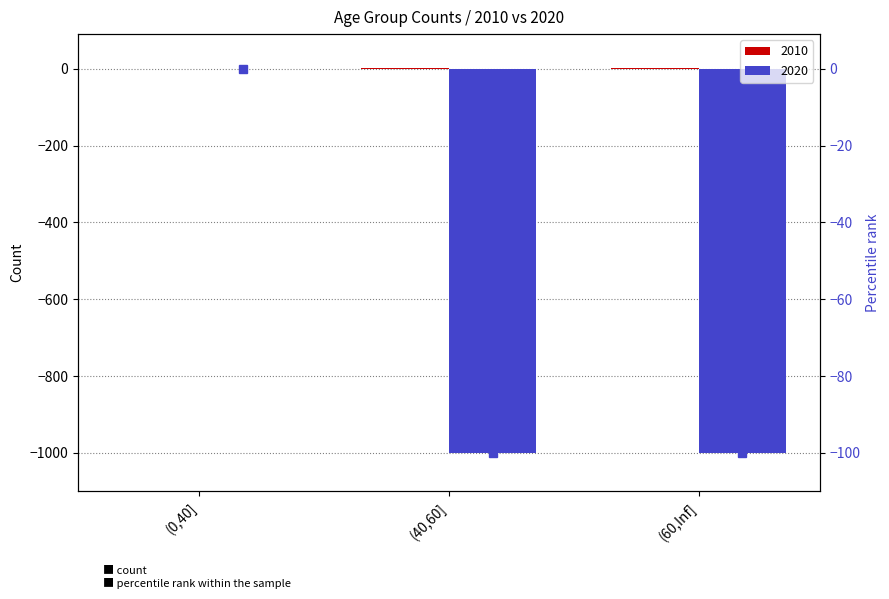

Which series changed the most between (0,40] and (60,Inf]?

2020